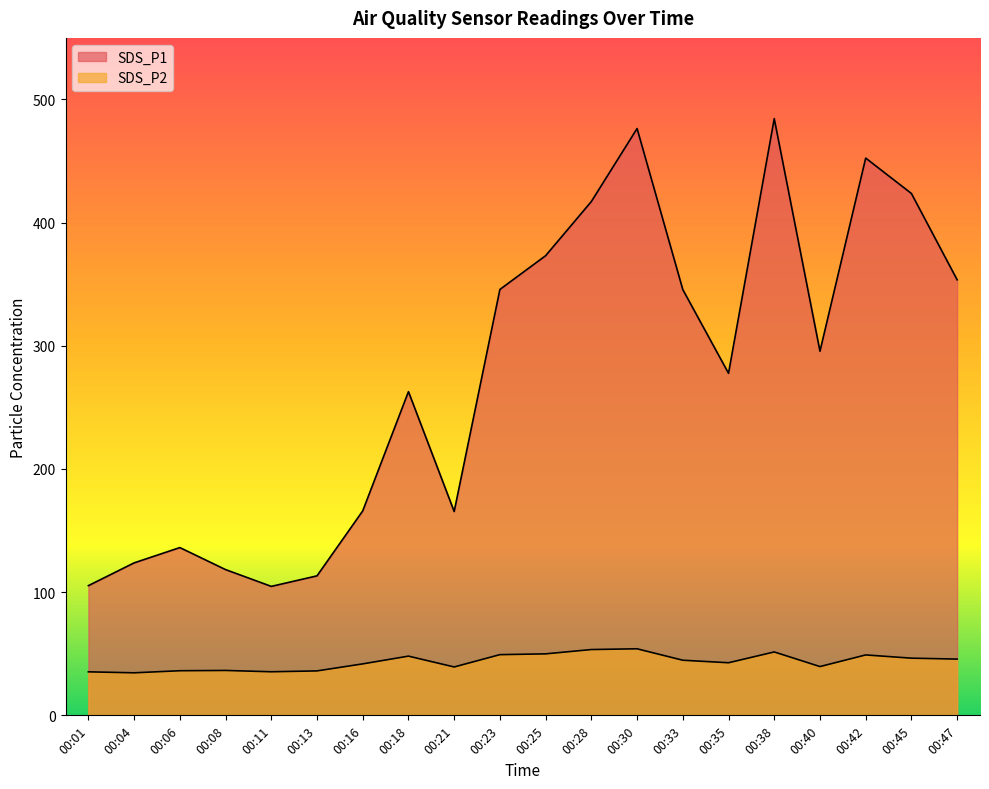

What is the value of the SDS_P1 point at the 16th from the left?

484.4